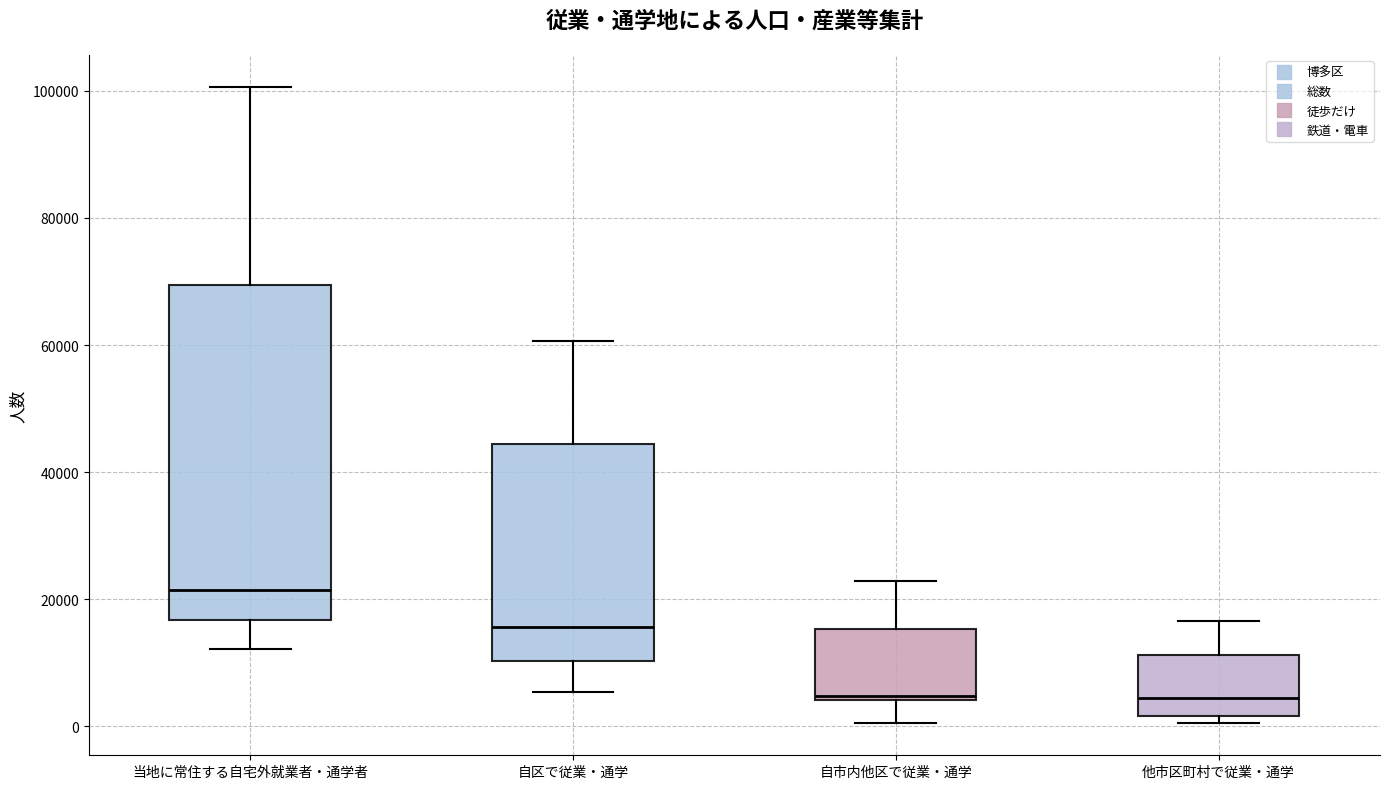

Where does the lower whisker of the box for 当地に常住する自宅外就業者・通学者 end on the y-axis? The values are not printed on the chart, so give them approximately, as read against the axis.

12000